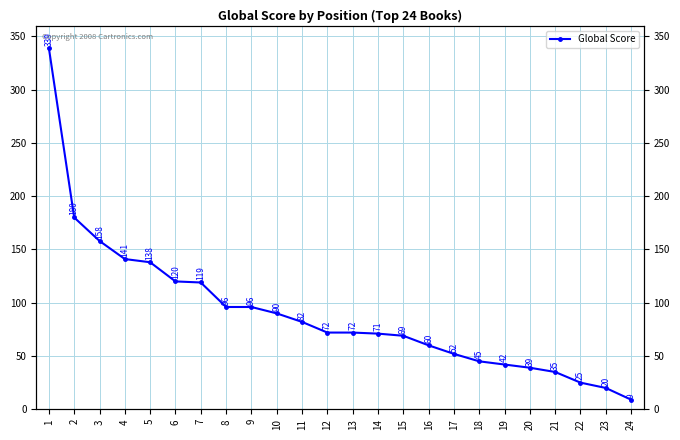

What is the difference between the maximum and minimum values?

330